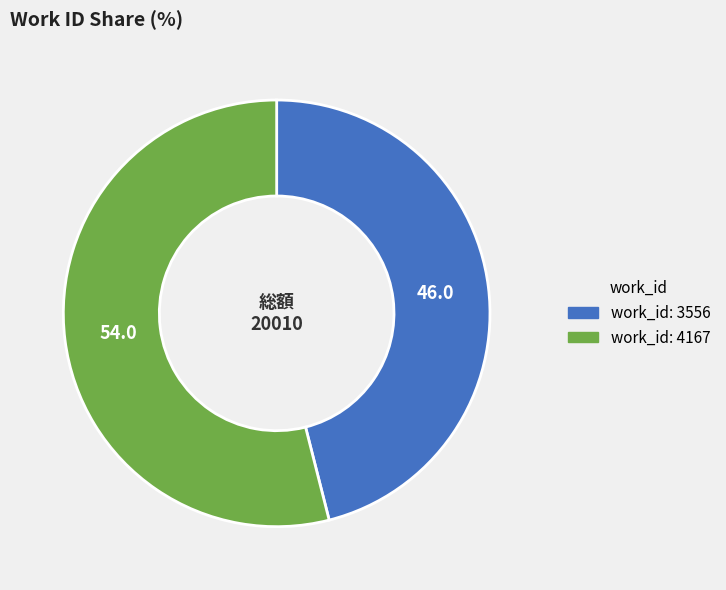

Does any single category account for the majority?

Yes